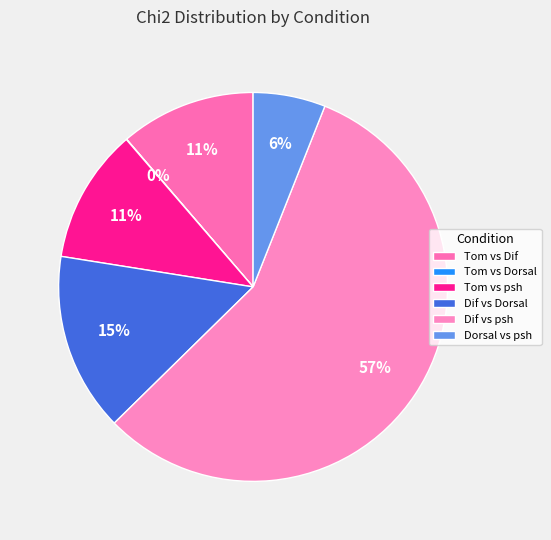

To the nearest percent, what is the difference between the largest and smallest slice percentages?

57%